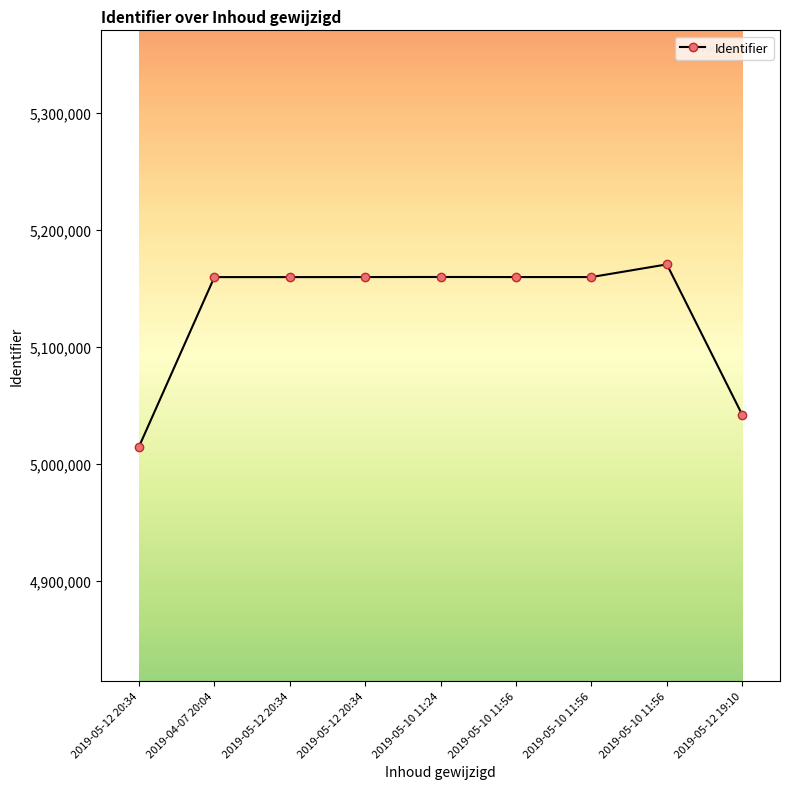

Which label corresponds to the largest value in the chart?

2019-05-10 11:56